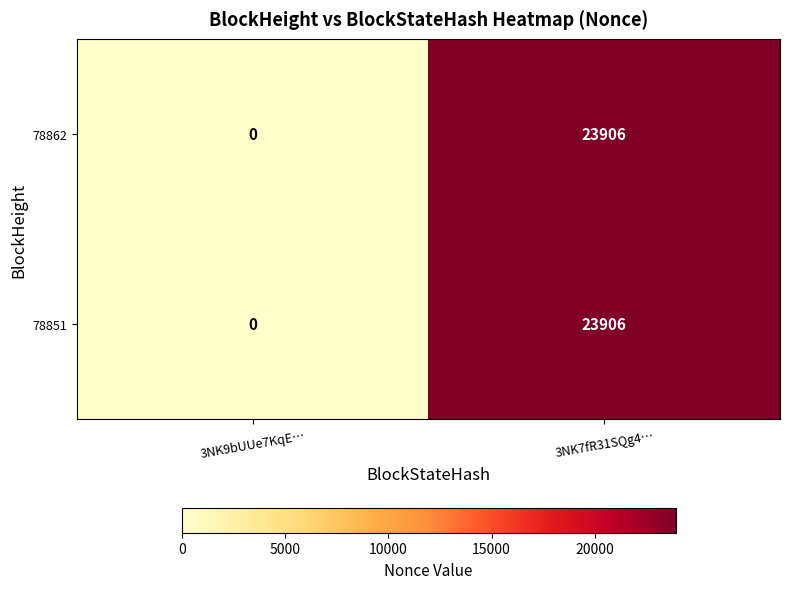

At which category is the sum across all series the highest?

3NK7fR31SQg4…